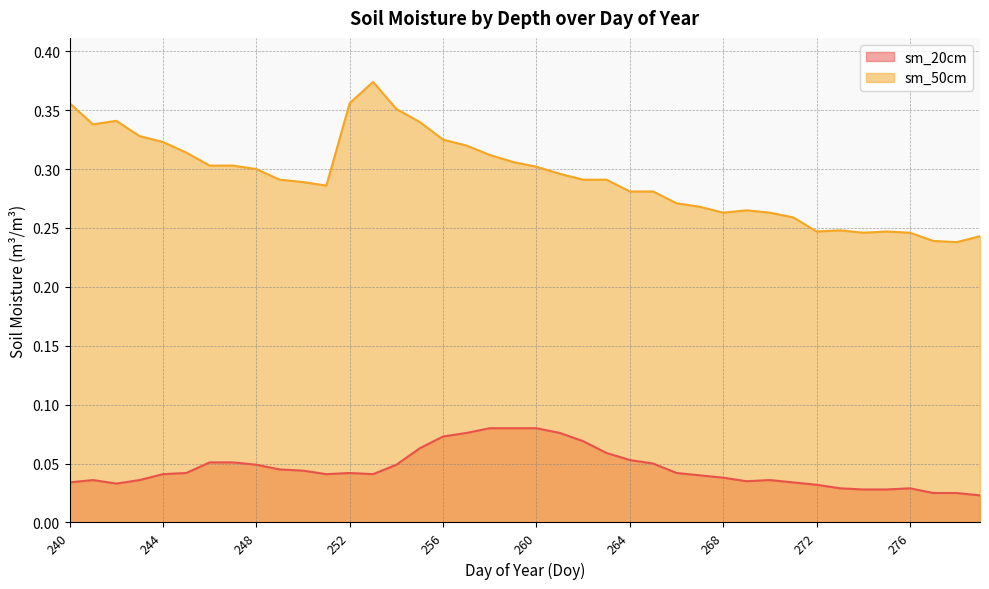

What are all the series names shown in the legend?

sm_20cm, sm_50cm